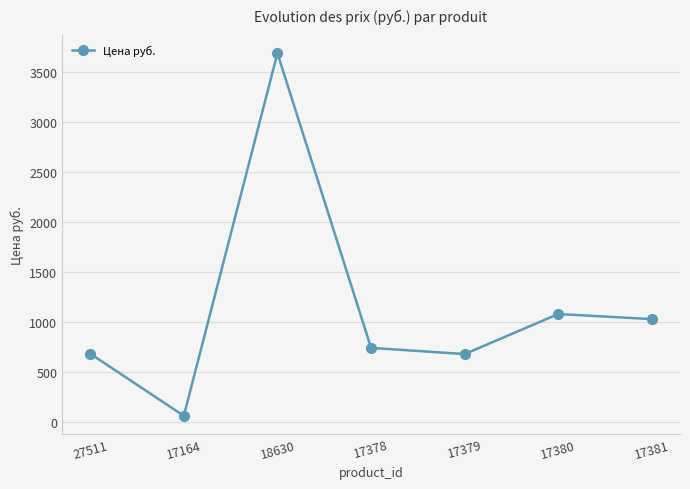

Is it true that the value at 27511 is 686?

True